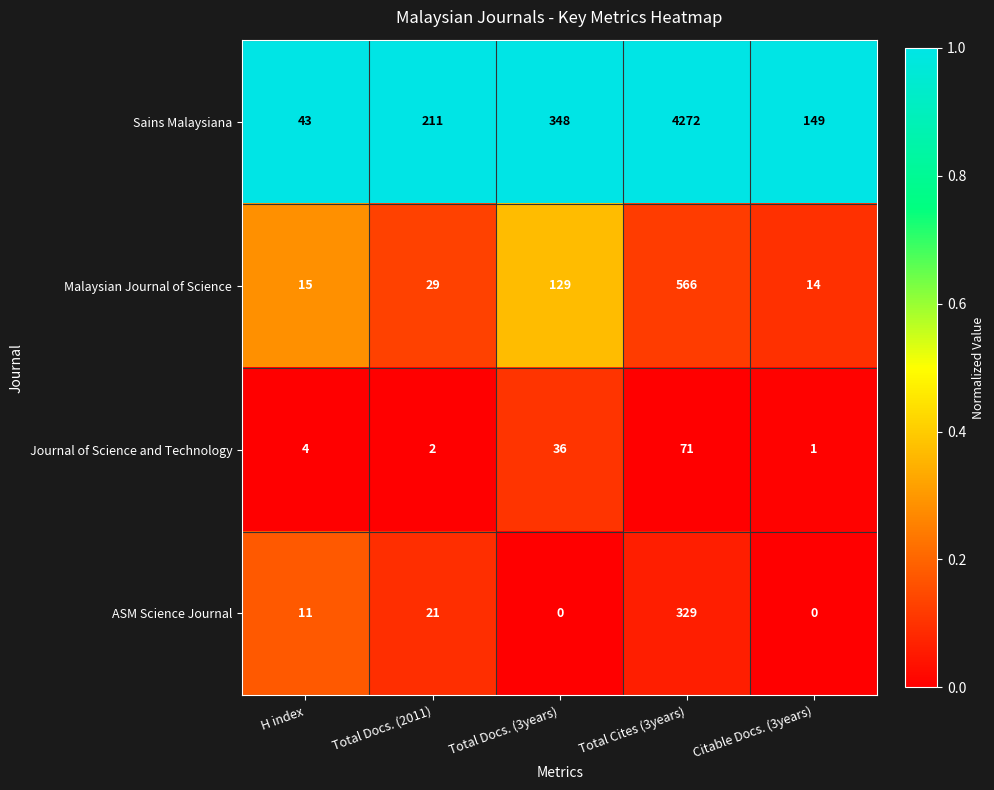

What is the minimum value for Sains Malaysiana?

43